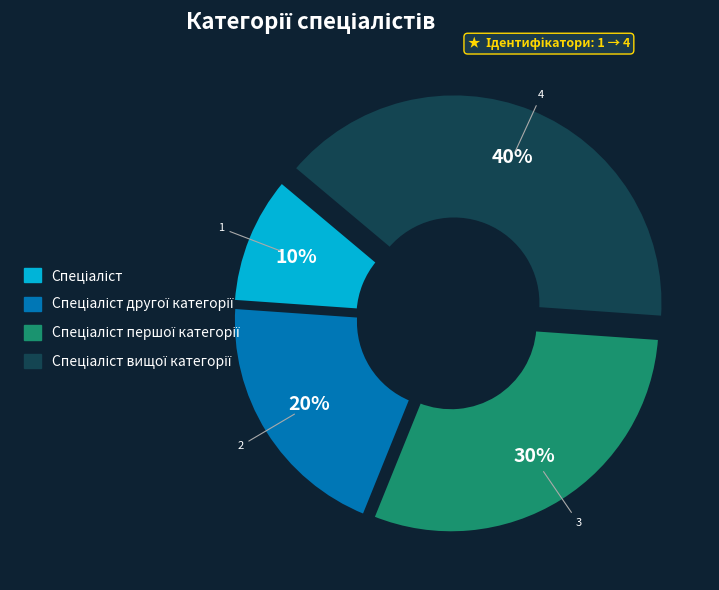

To the nearest percent, what is the difference between the largest and smallest slice percentages?

30%